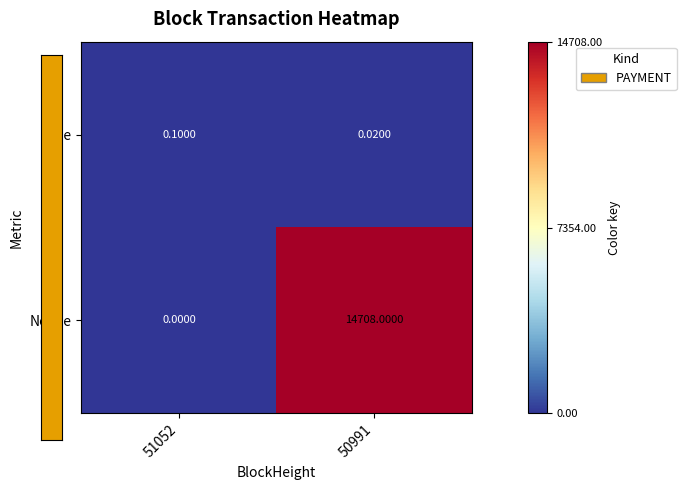

Which series changed the most between 51052 and 50991?

Nonce